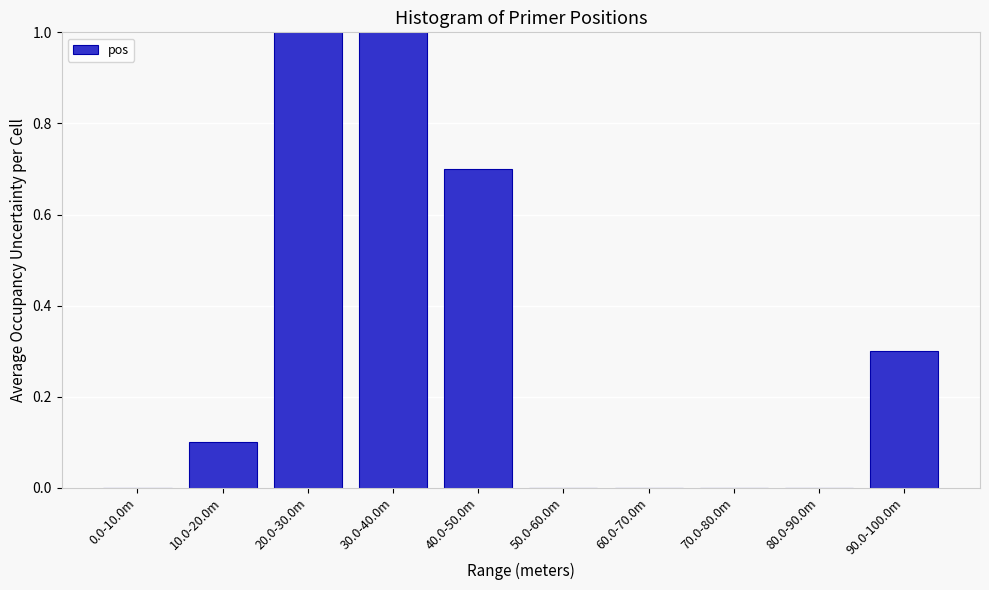

Reading right to left, what are all the values shown in this chart?

90.0-100.0m=0.3	80.0-90.0m=0.0	70.0-80.0m=0.0	60.0-70.0m=0.0	50.0-60.0m=0.0	40.0-50.0m=0.7	30.0-40.0m=1.0	20.0-30.0m=1.0	10.0-20.0m=0.1	0.0-10.0m=0.0